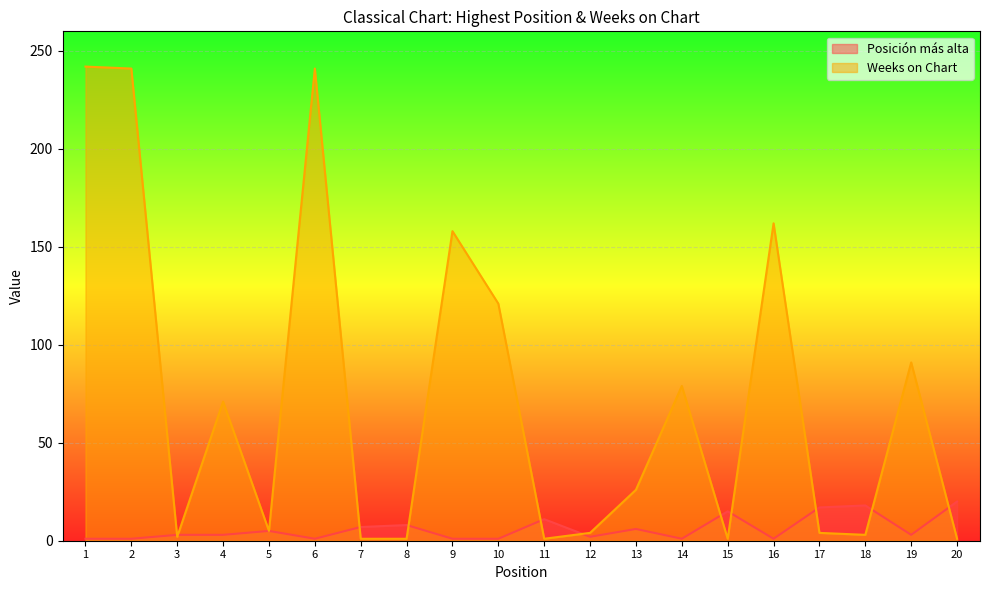

The Weeks on Chart series shows 91 at 19. True or false?

True